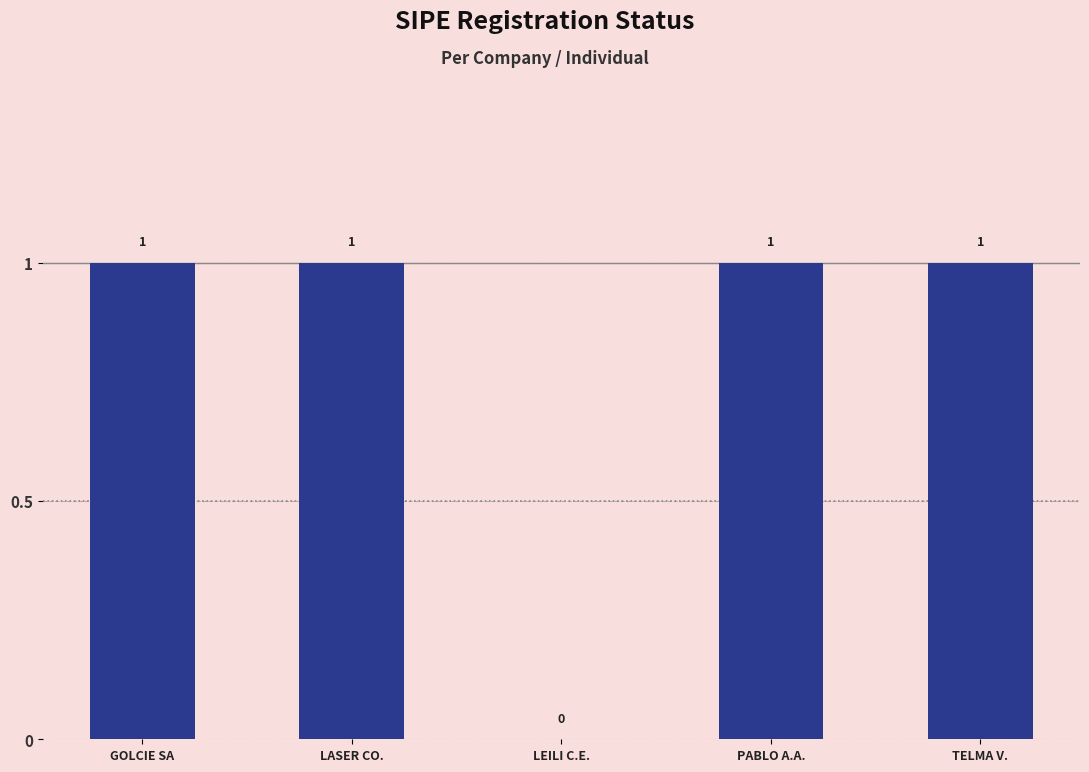

Between GOLCIE SA and LEILI C.E., which is larger?

GOLCIE SA